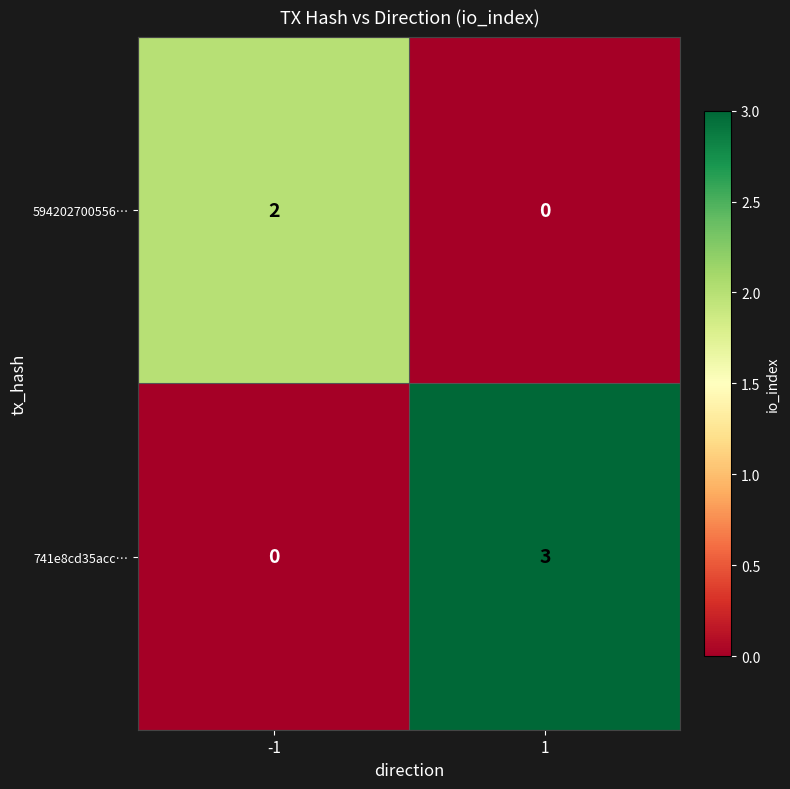

What is the total value across all series at -1?

2